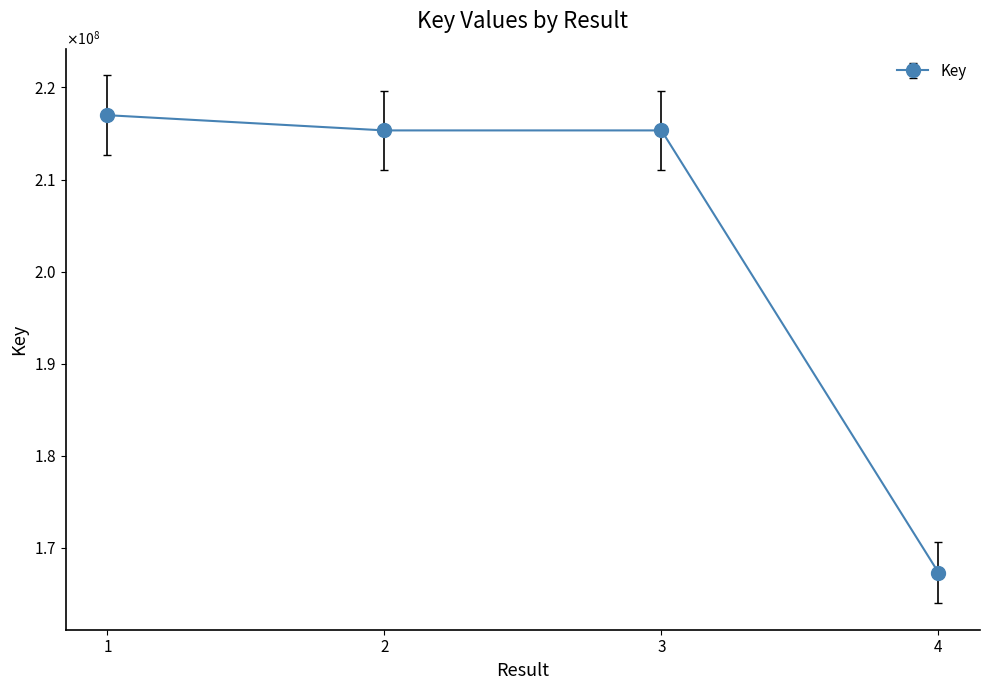

Is this an area chart (filled region under the line)?

No